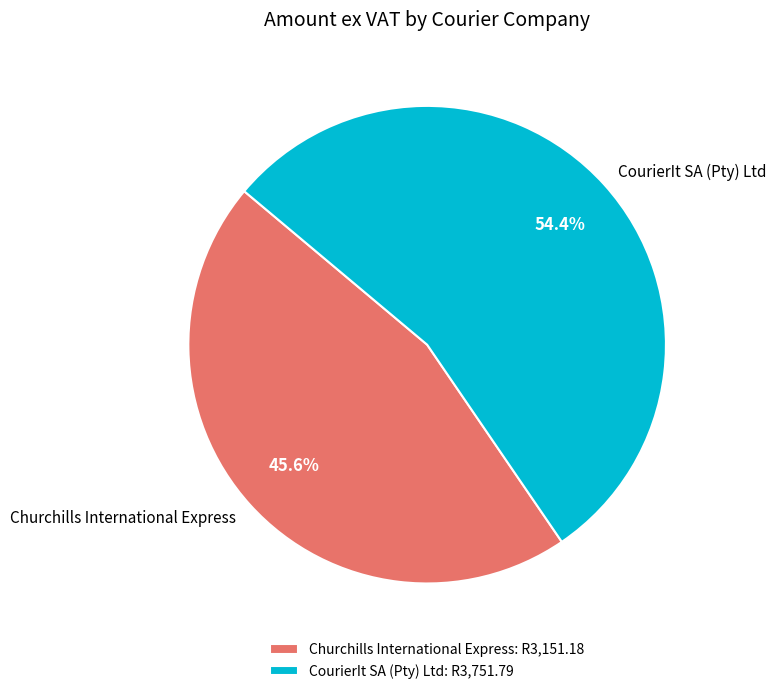

To the nearest percent, what portion does Churchills International Express represent?

46%